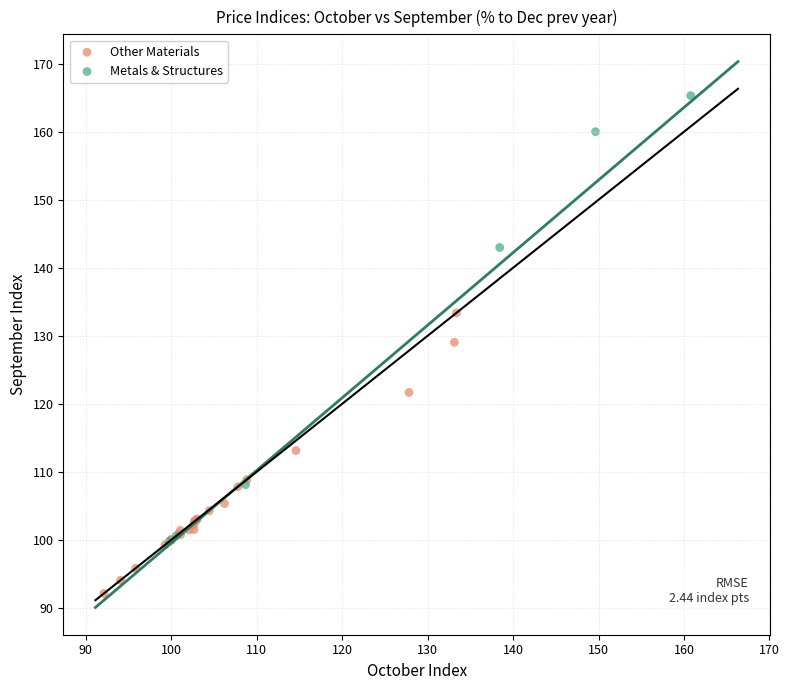

Which series has the widest spread of Y values?

Metals & Structures